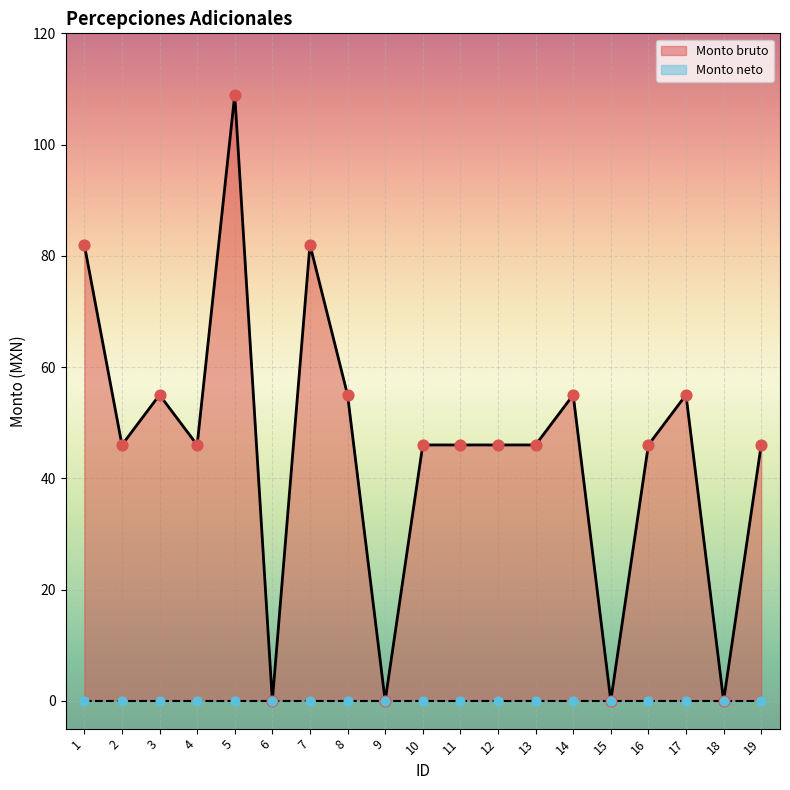

Which has a higher value, 8 or 4?

8